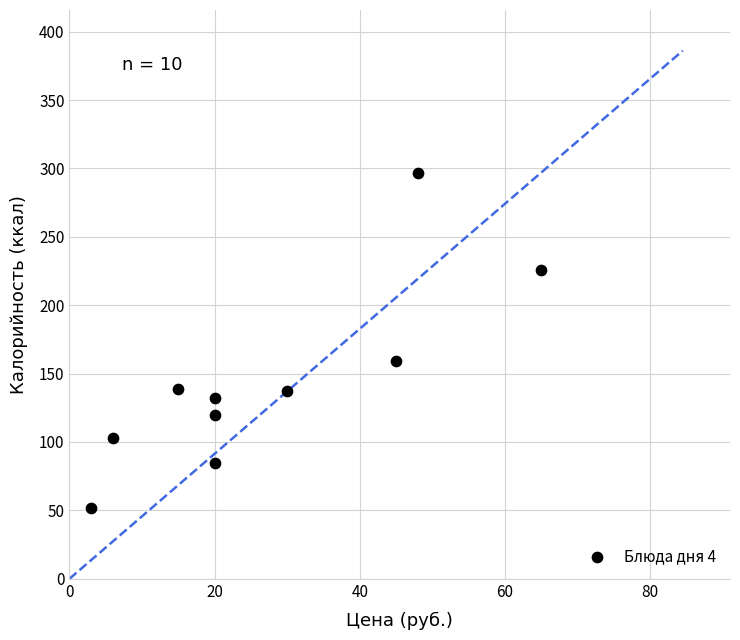

What Y value in the scatter plot is closest to 174?

159